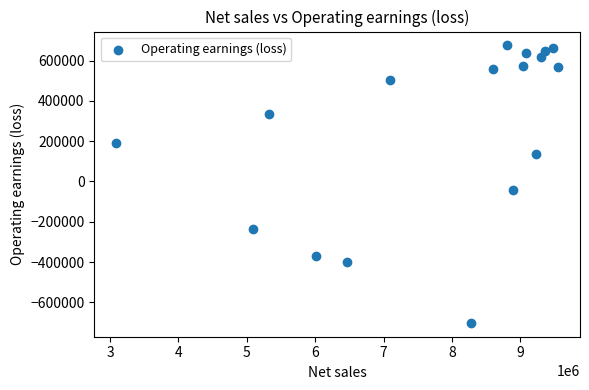

What Y value in the scatter plot is closest to -13440?

-41600